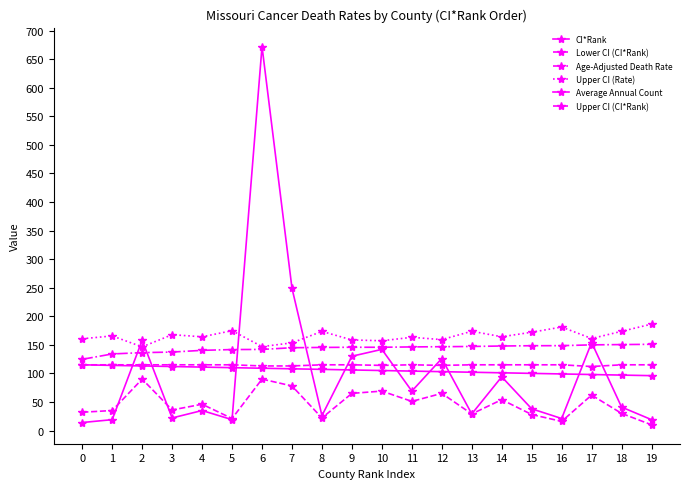

At which label does Upper CI (Rate) reach its peak?

19